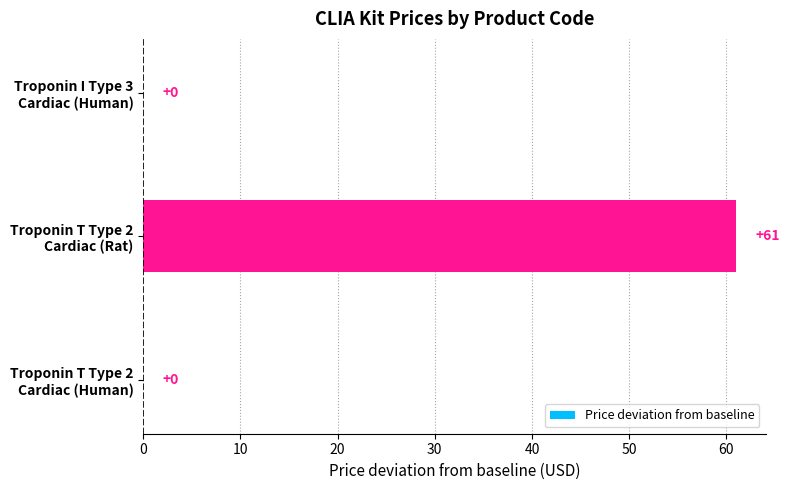

What is the greatest value displayed?

61